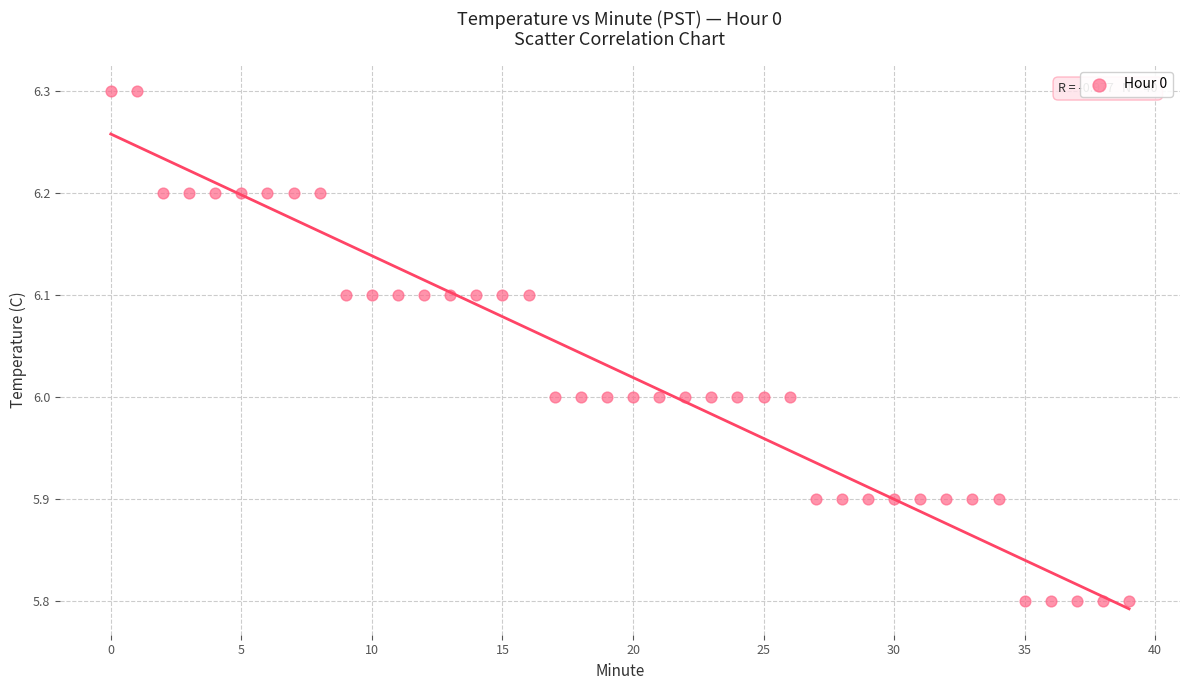

What is the range of Y values (max minus min)?

0.5